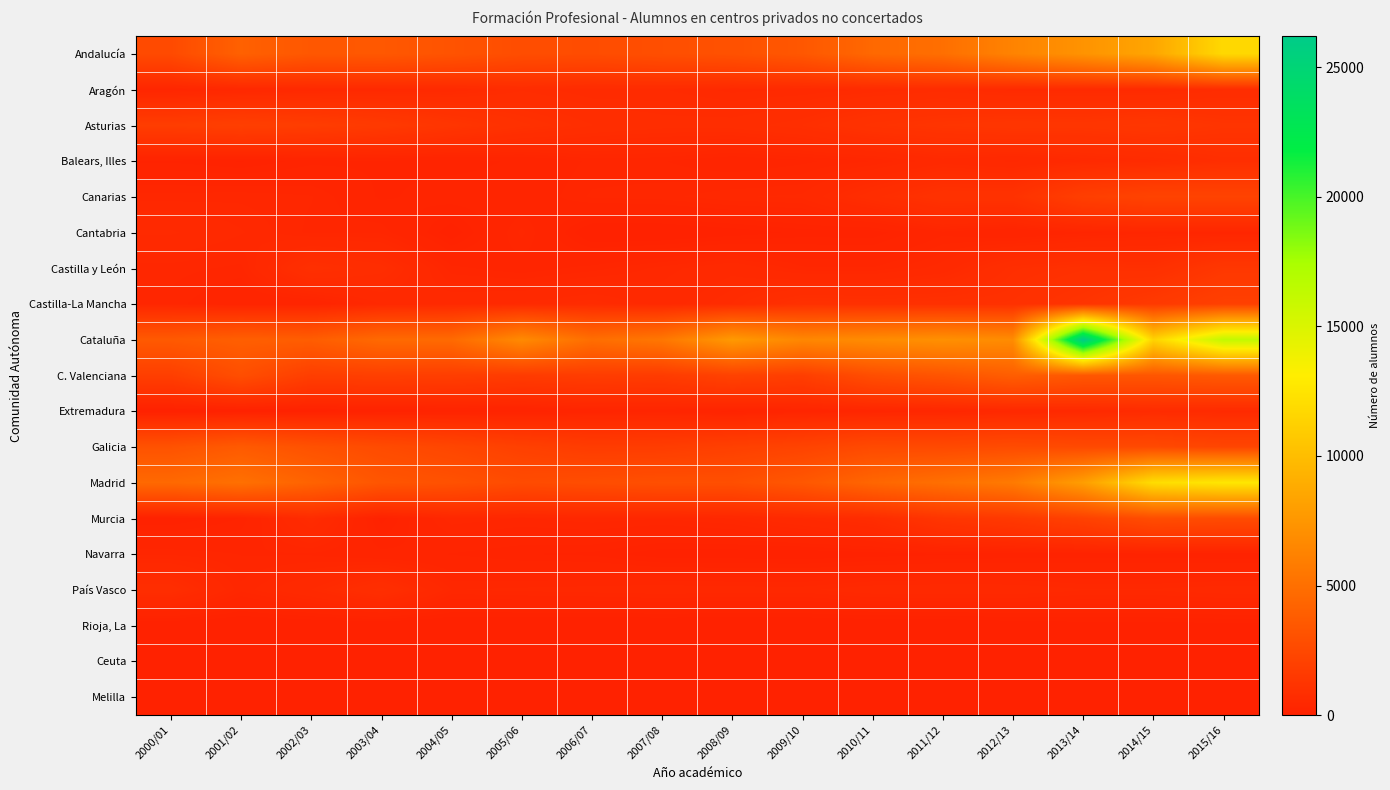

Rank the series by their maximum value, from lowest to highest.

Melilla, Rioja, La, Ceuta, Navarra, Cantabria, Extremadura, Aragón, Balears, Illes, País Vasco, Castilla y León, Asturias, Castilla-La Mancha, Canarias, Murcia, Galicia, C. Valenciana, Andalucía, Madrid, Cataluña